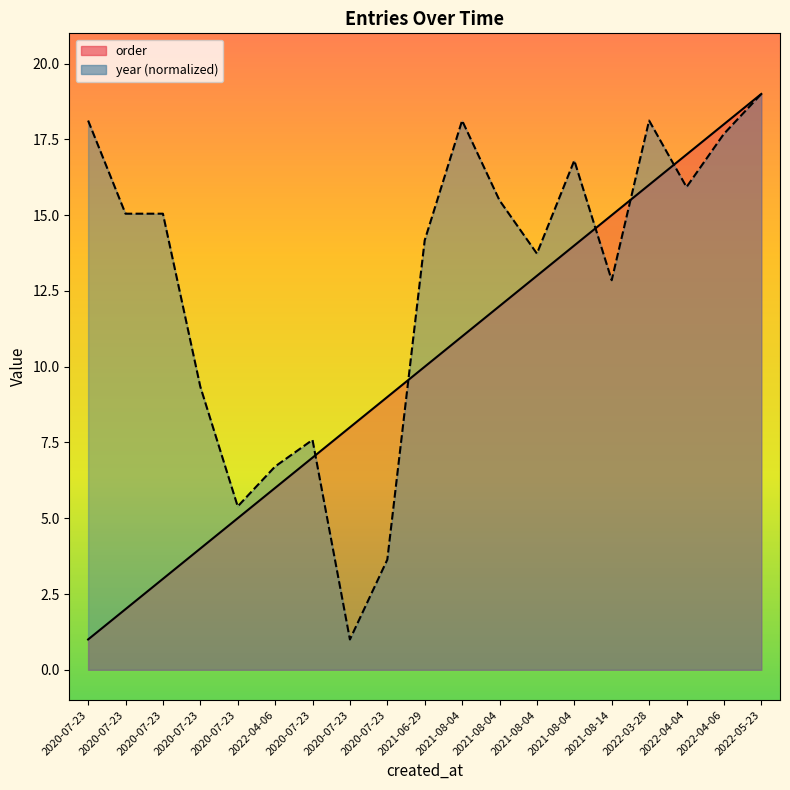

What are all the series names shown in the legend?

order, year (normalized)